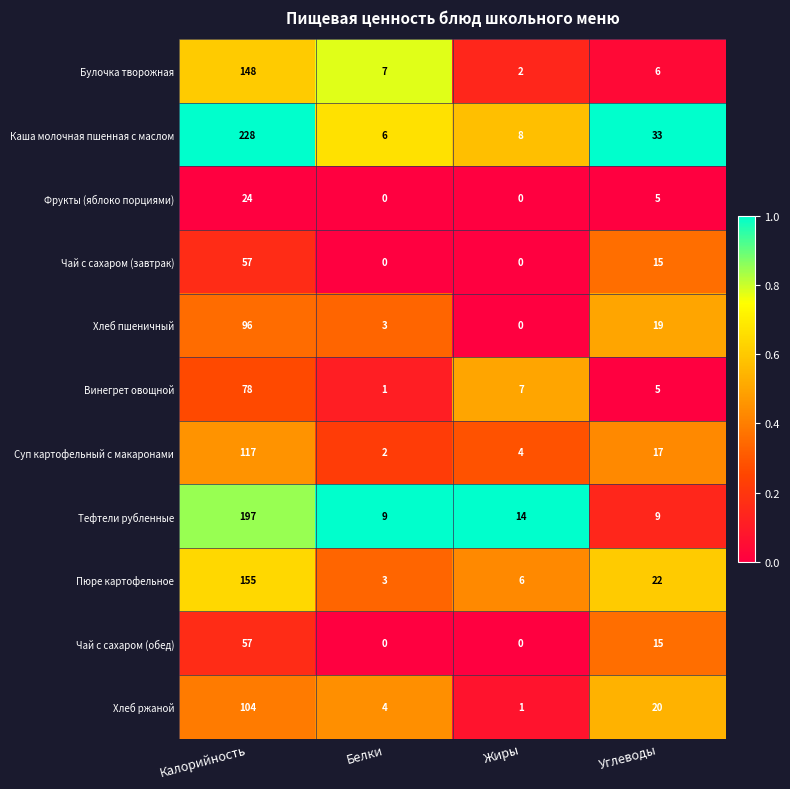

Which series has the largest total across all categories?

Каша молочная пшенная с маслом